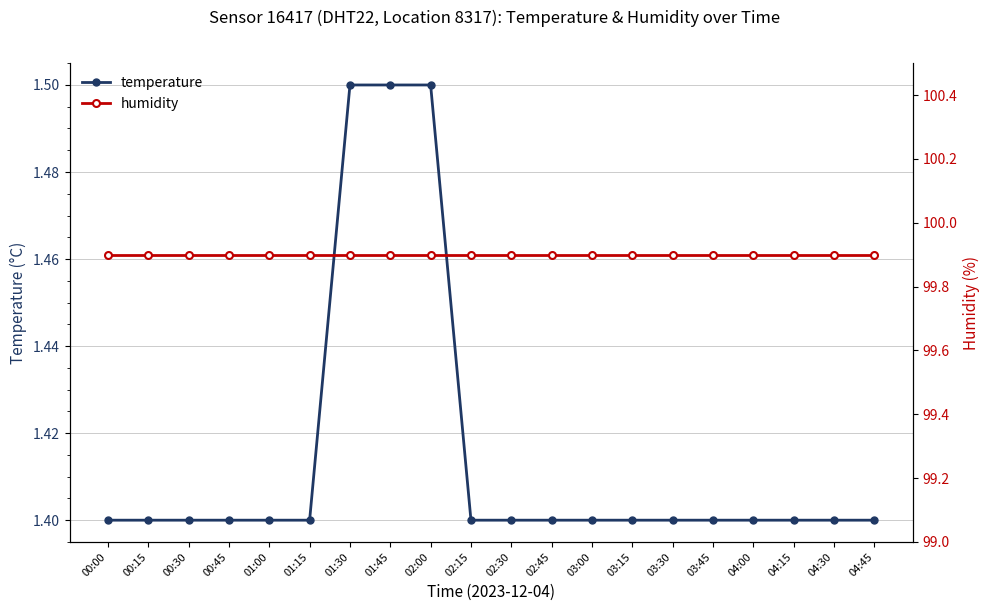

What is the total value across all series at 04:45?

101.3